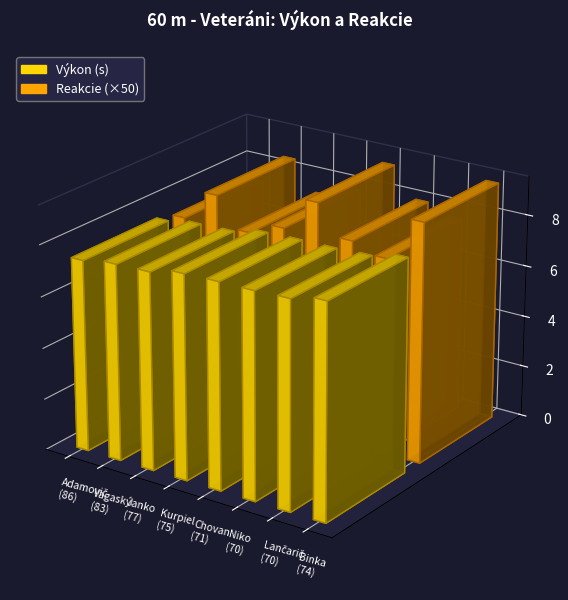

What are all the series names shown in the legend?

Výkon, Reakcie